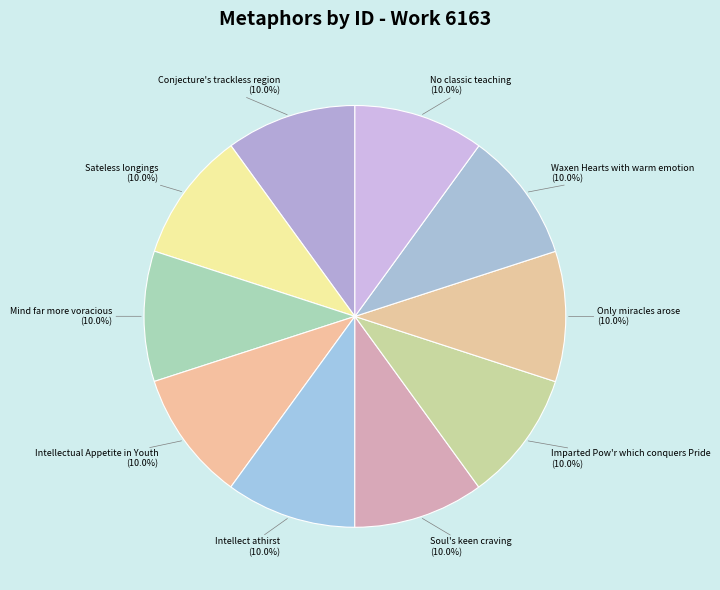

What portion of the pie excludes Intellectual Appetite in Youth?

90.0%